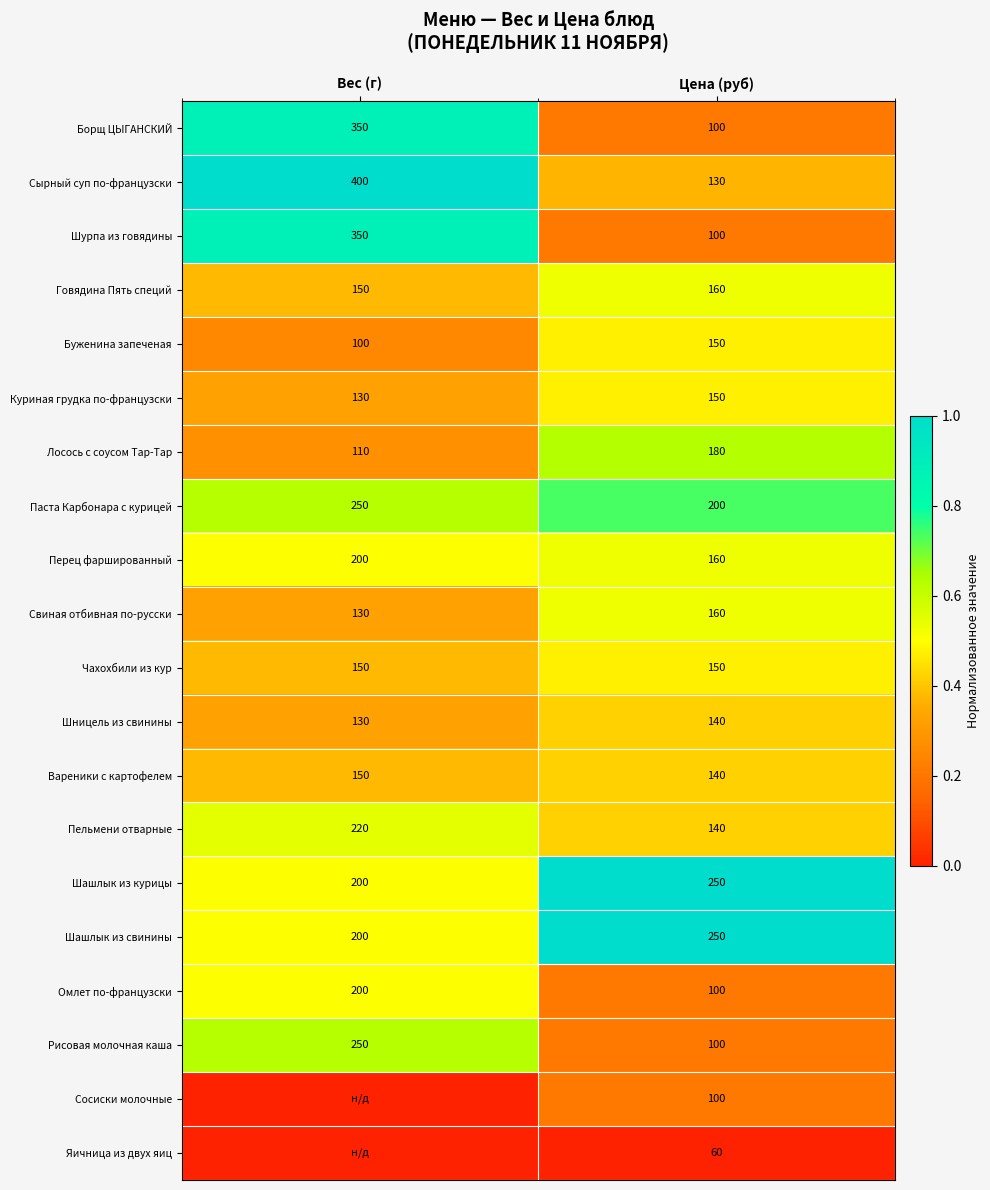

What is the average value of the Свиная отбивная по-русски series?

145